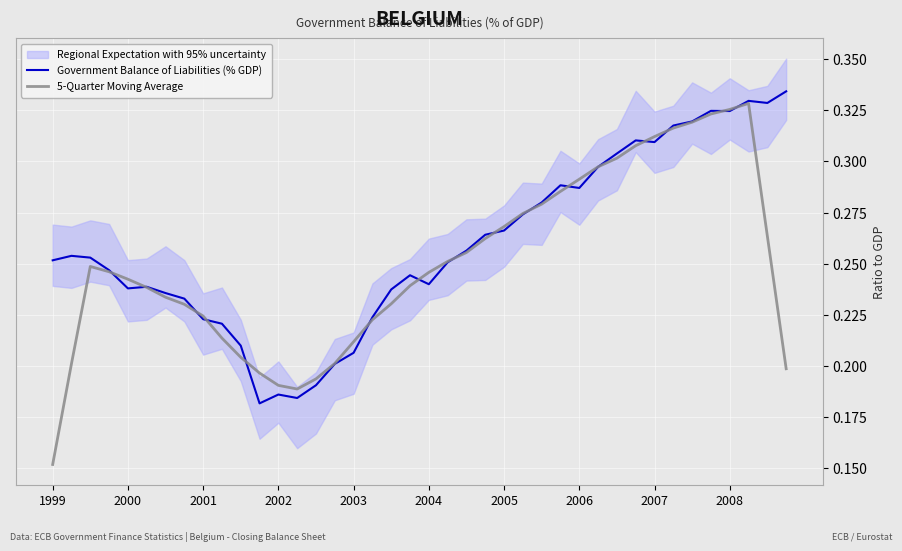

At which label does 5-Quarter Moving Average reach its peak?

37